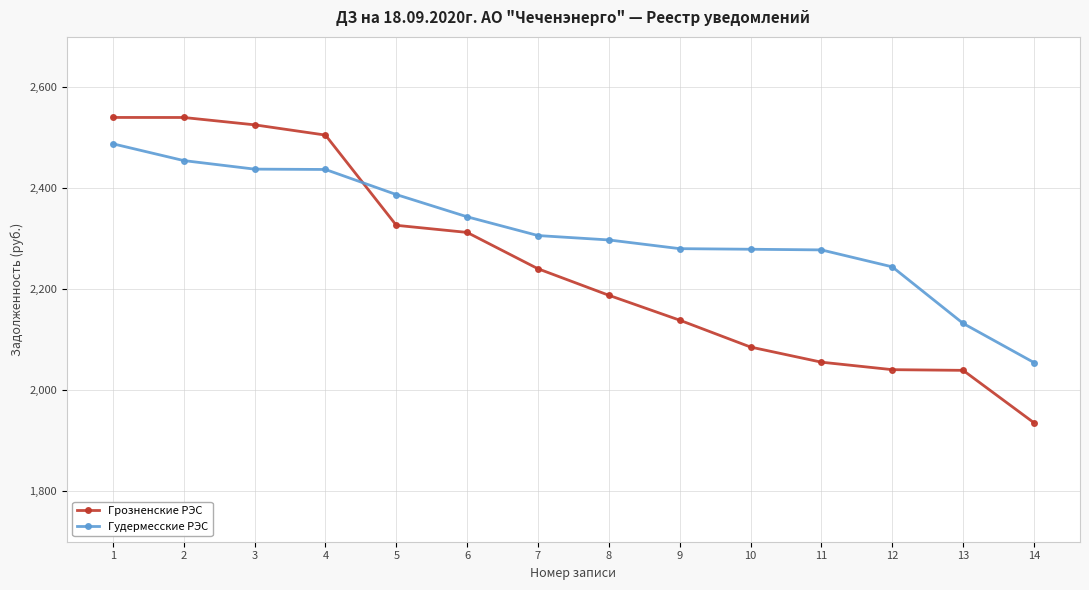

Rank the series at 11 from highest to lowest value.

Гудермесские РЭС, Грозненские РЭС